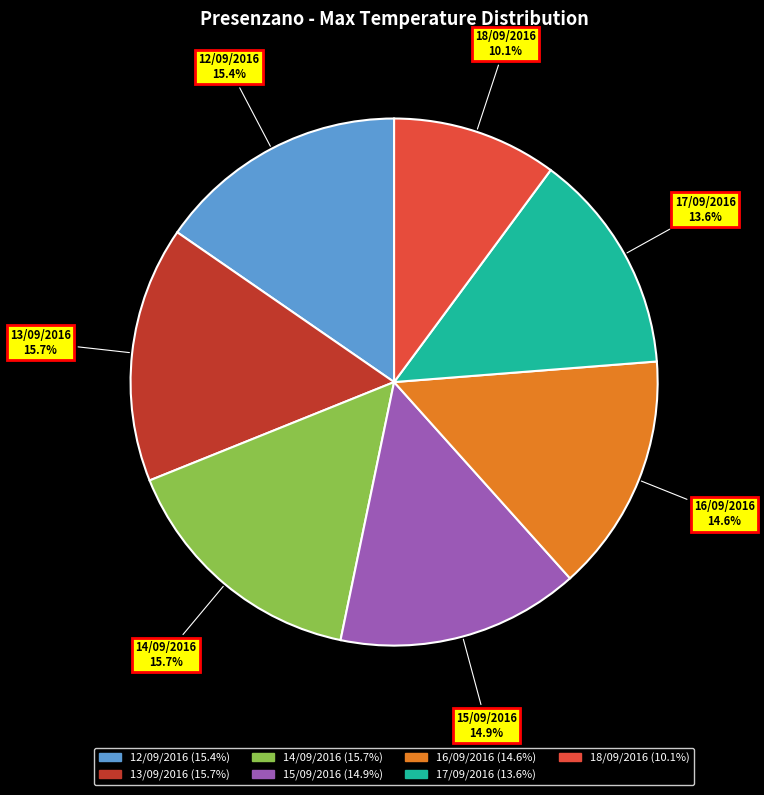

To the nearest percent, what is the difference between the largest and smallest slice percentages?

6%